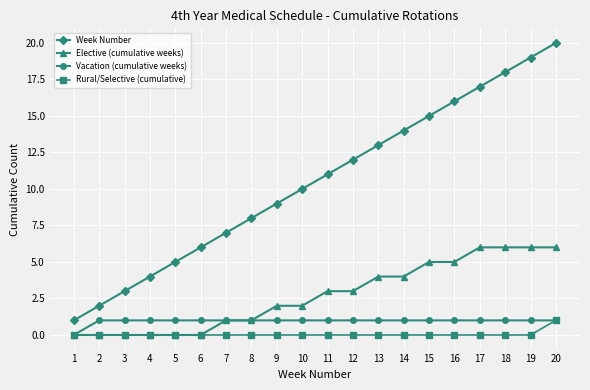

True or false: Week Number and Elective (cumulative weeks) cross at least once.

False